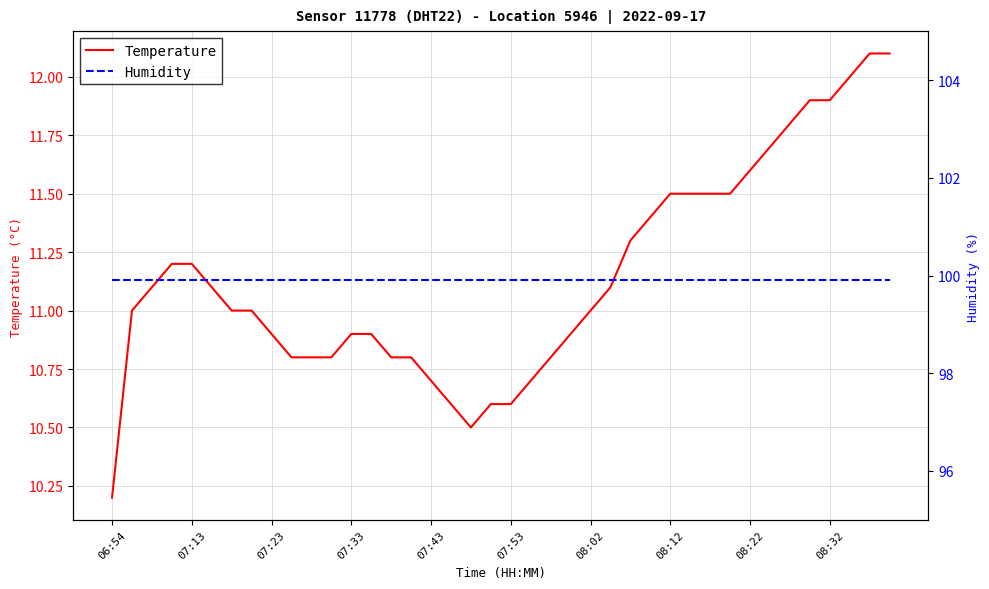

What is the difference between the maximum and minimum values in the Temperature series?

1.9